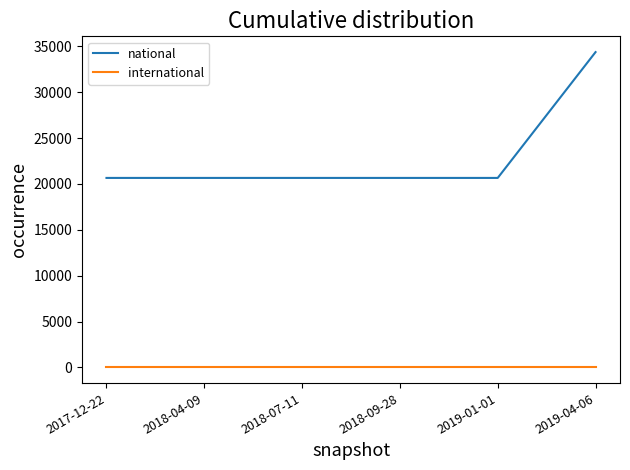

True or false: international and national cross at least once.

False